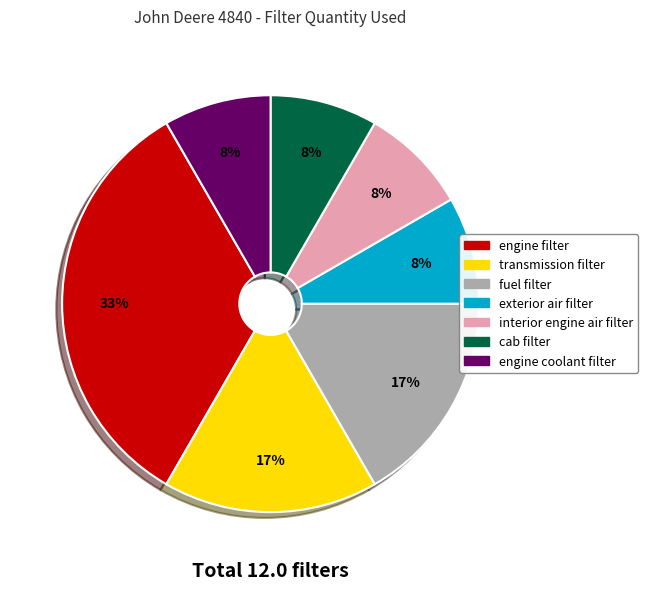

Between cab filter and engine filter, which is larger?

engine filter